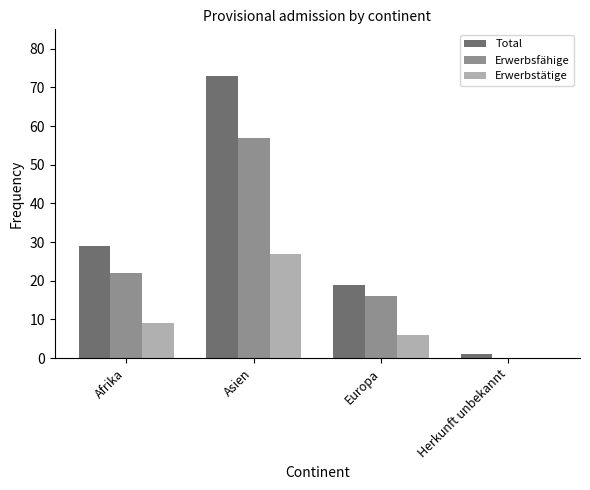

Reading right to left, list all the values displayed in this chart.

Total: Herkunft unbekannt=1	Europa=19	Asien=73	Afrika=29
Erwerbsfähige: Herkunft unbekannt=0	Europa=16	Asien=57	Afrika=22
Erwerbstätige: Herkunft unbekannt=0	Europa=6	Asien=27	Afrika=9